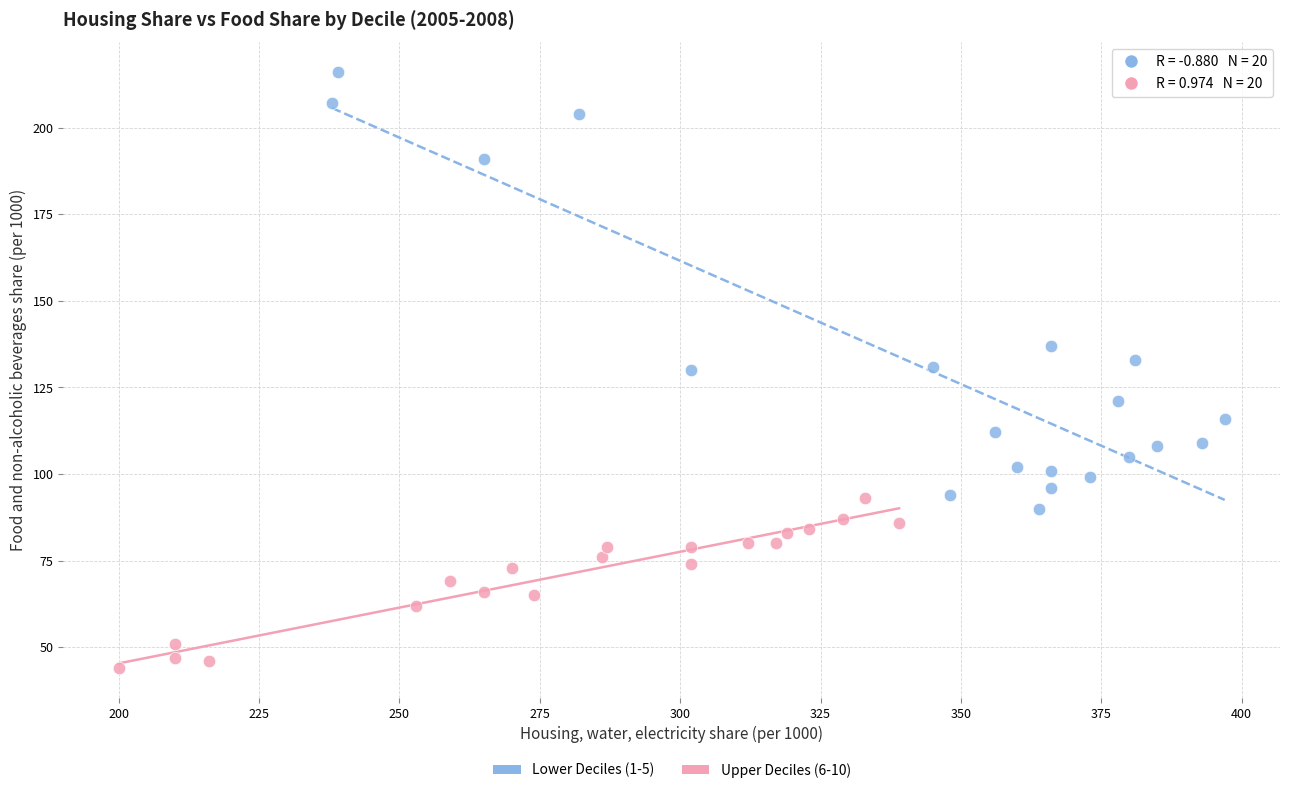

Which series contains the lowest Y value?

Upper Deciles (6-10)